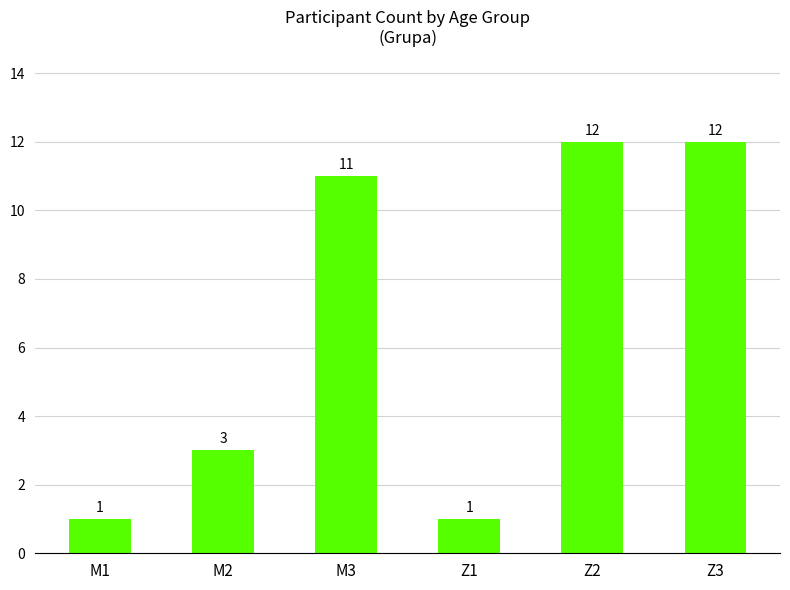

How many series are shown in this chart?

1